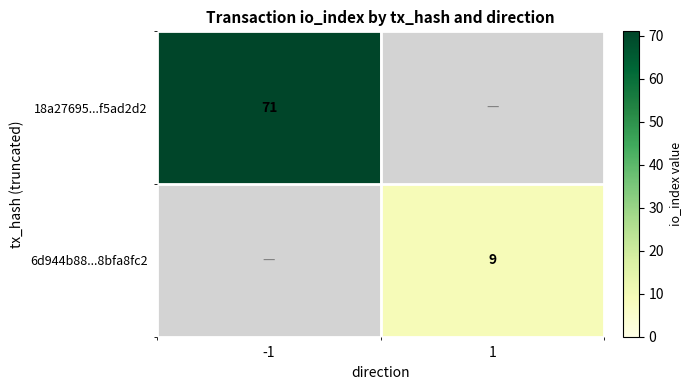

The 18a27695...f5ad2d2 series shows 121 at -1. True or false?

False